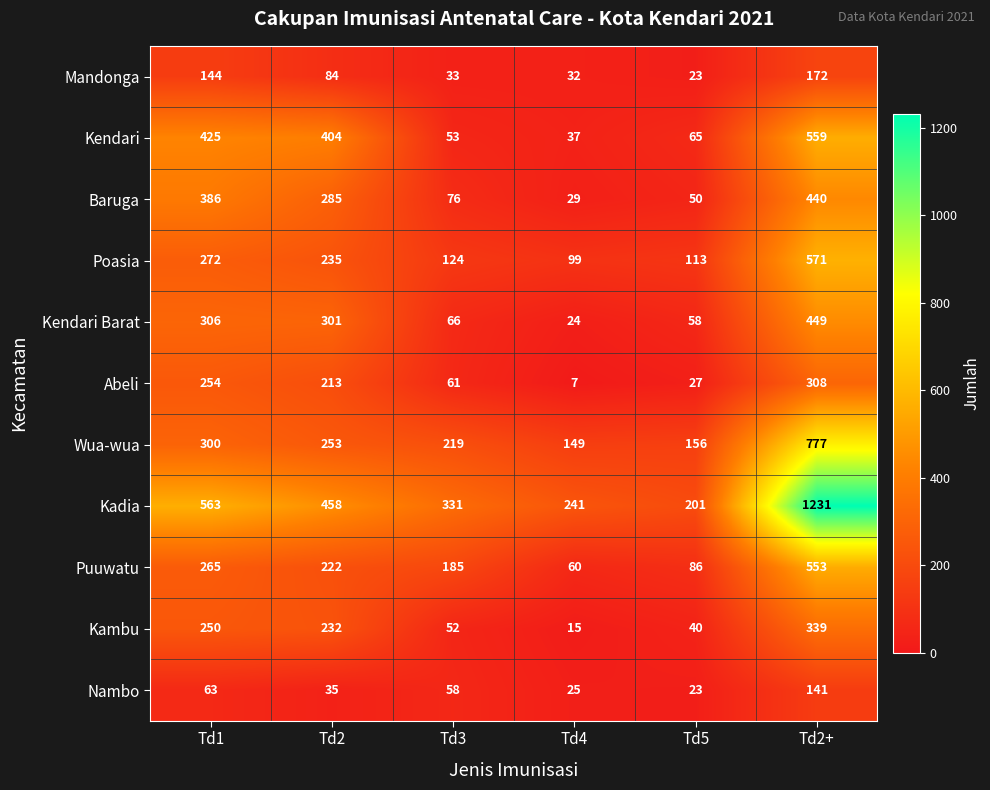

Between Td2 and Td5, which series saw the biggest shift?

Kendari